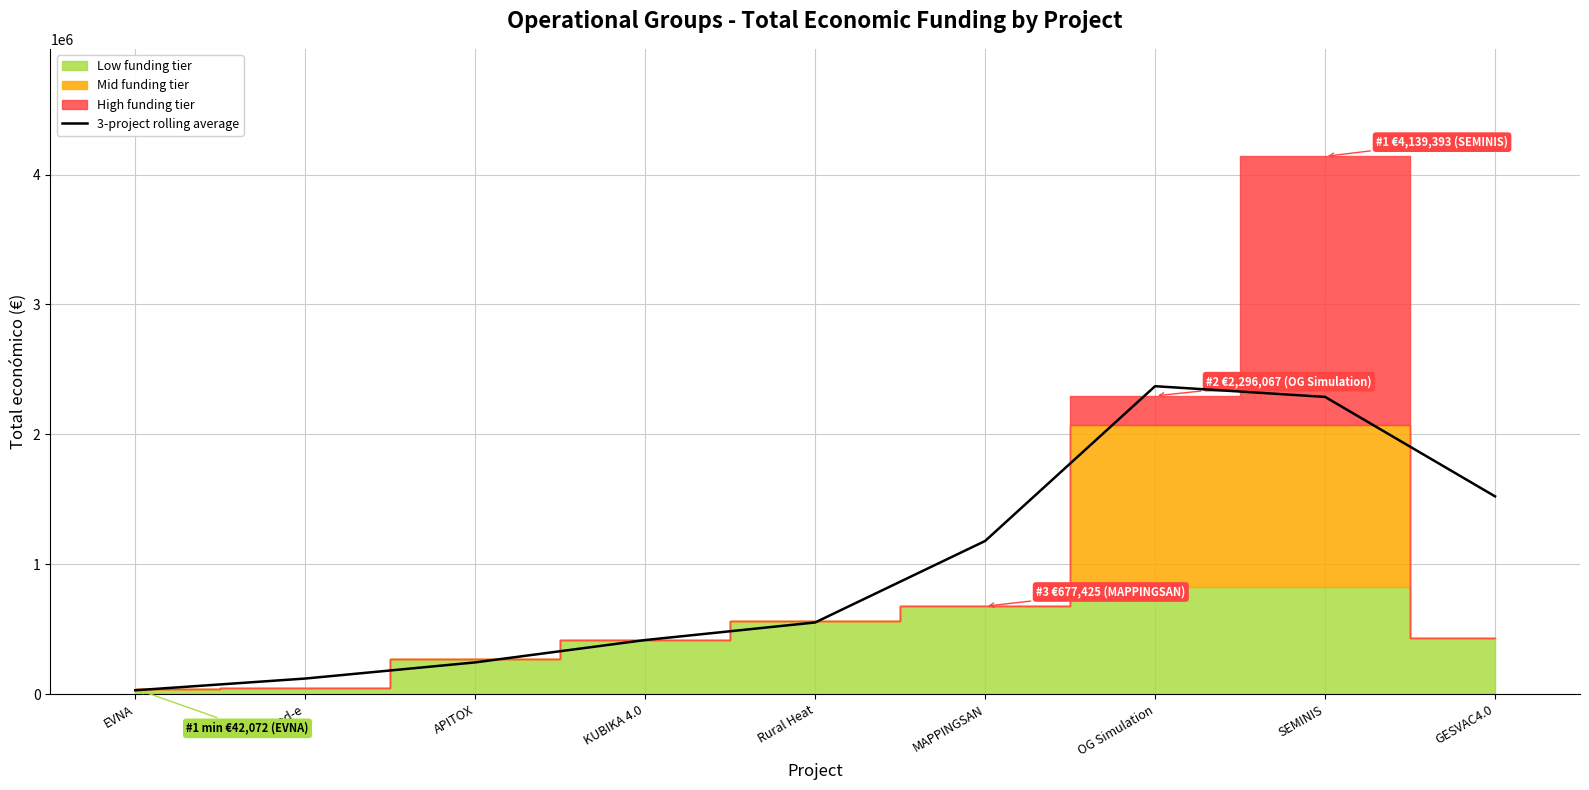

The value of 3-project rolling average at SEMINIS is 1536283.7. True or false?

False